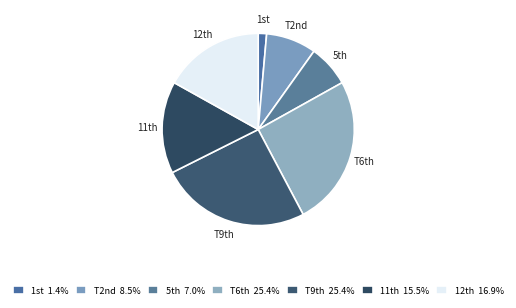

Is the sum of T9th and T6th greater than half?

Yes